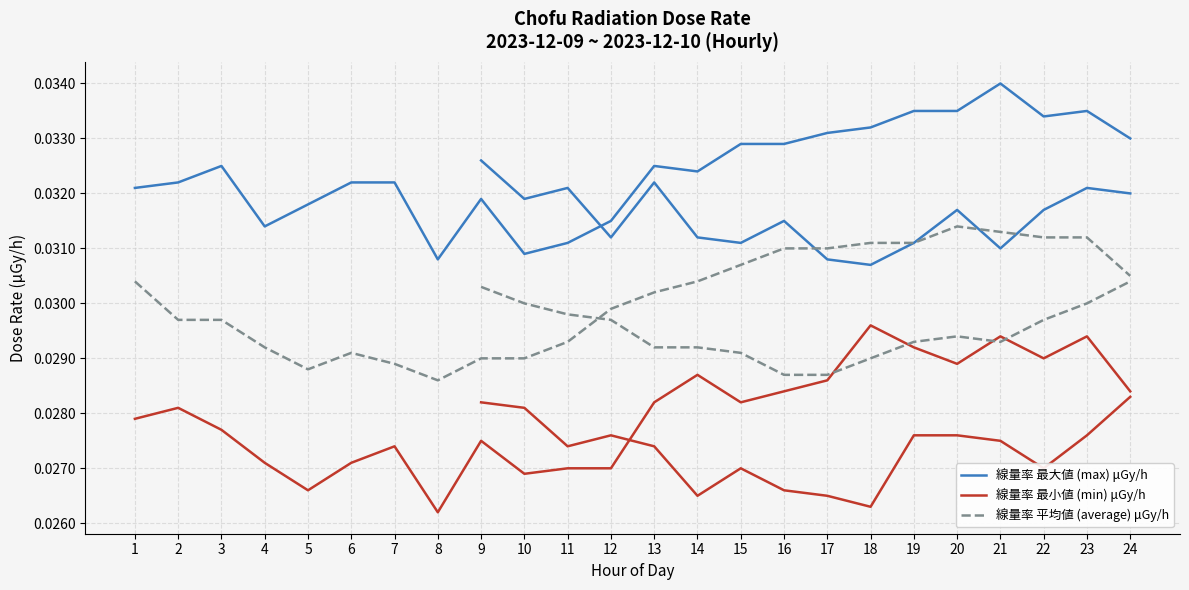

The 線量率 平均値 (average) μGy/h series shows 0.0 at 22. True or false?

False